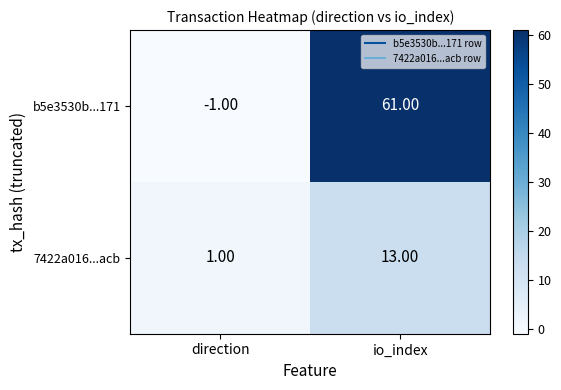

What is the difference between the maximum and minimum values in the b5e3530b...171 series?

62